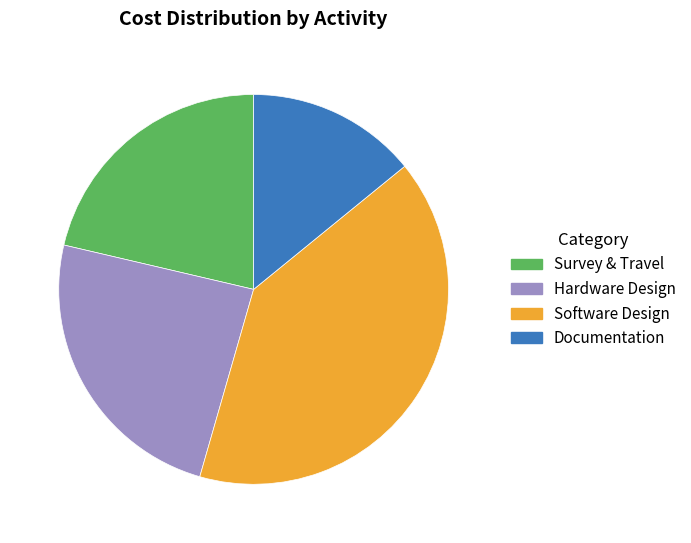

Is there a majority slice in this chart?

No